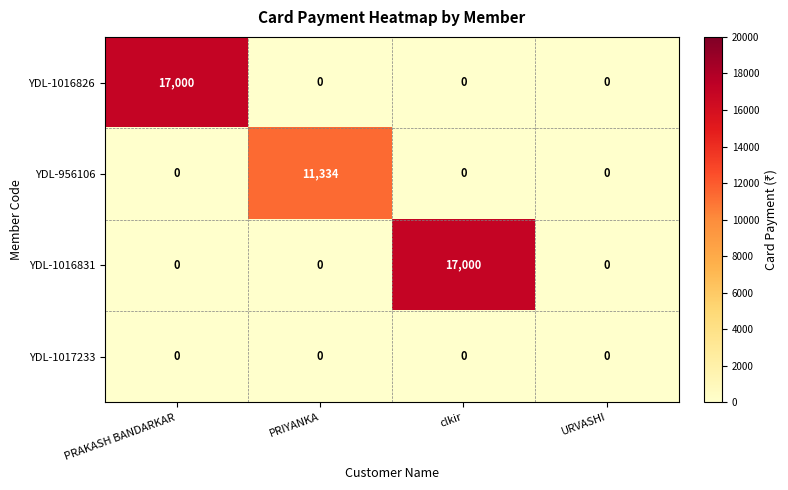

What is the total value across all series at clkir?

17000